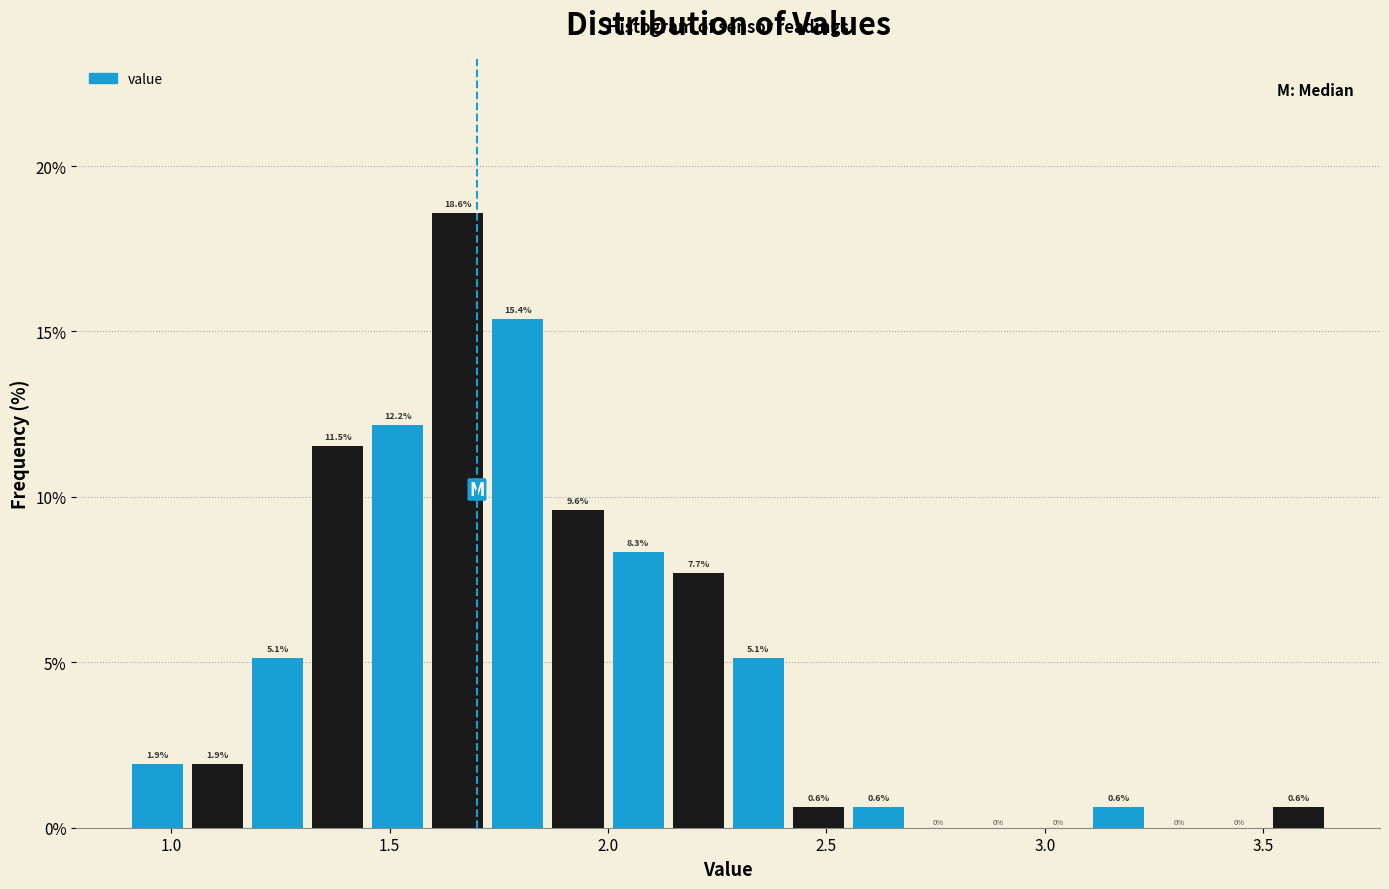

Around what value on the x-axis is the tallest bar? Give the approximate position of its centre, as read against the axis.

1.65